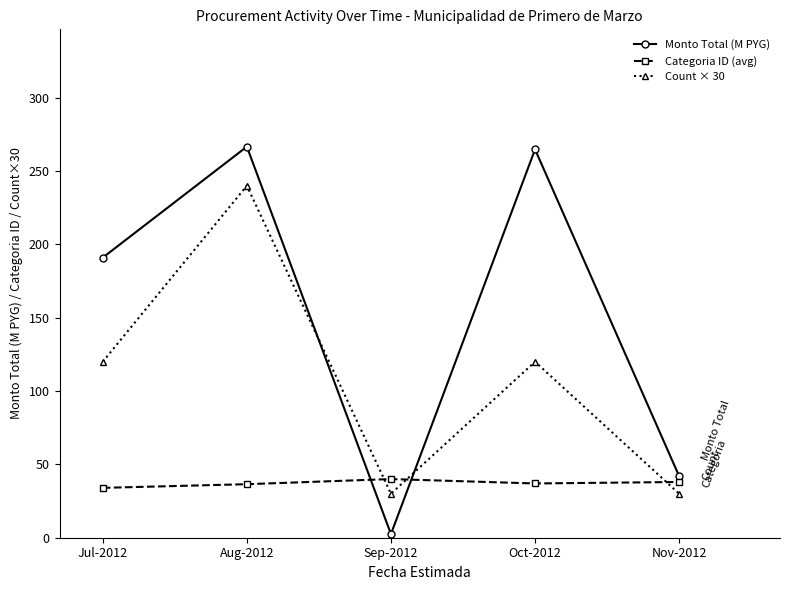

What is the sum of all Count × 30 values?

540.0